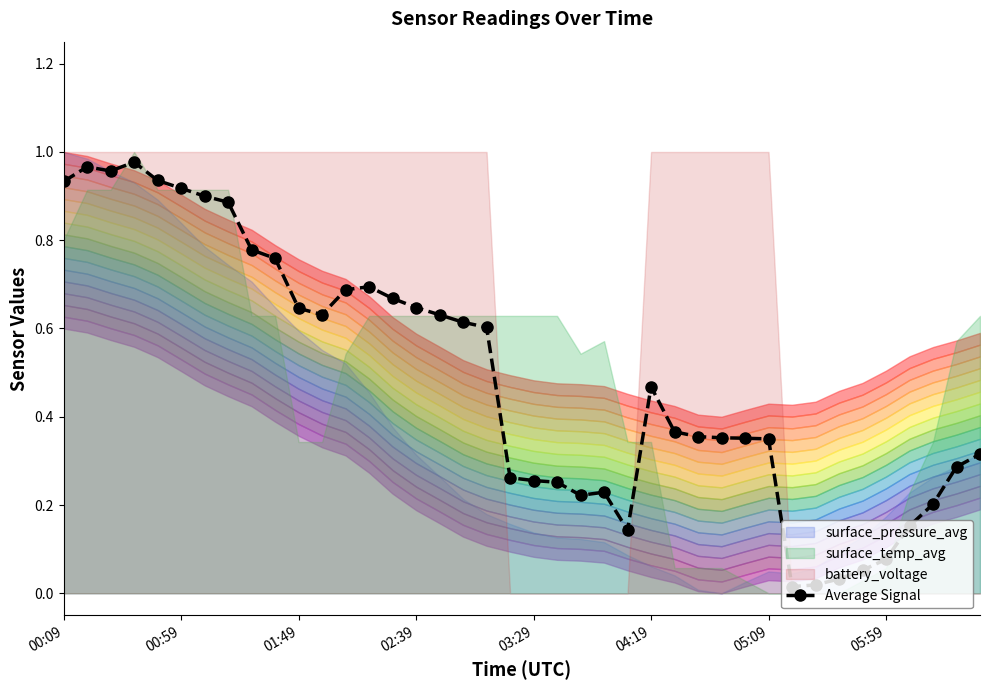

What is the average value?

0.5